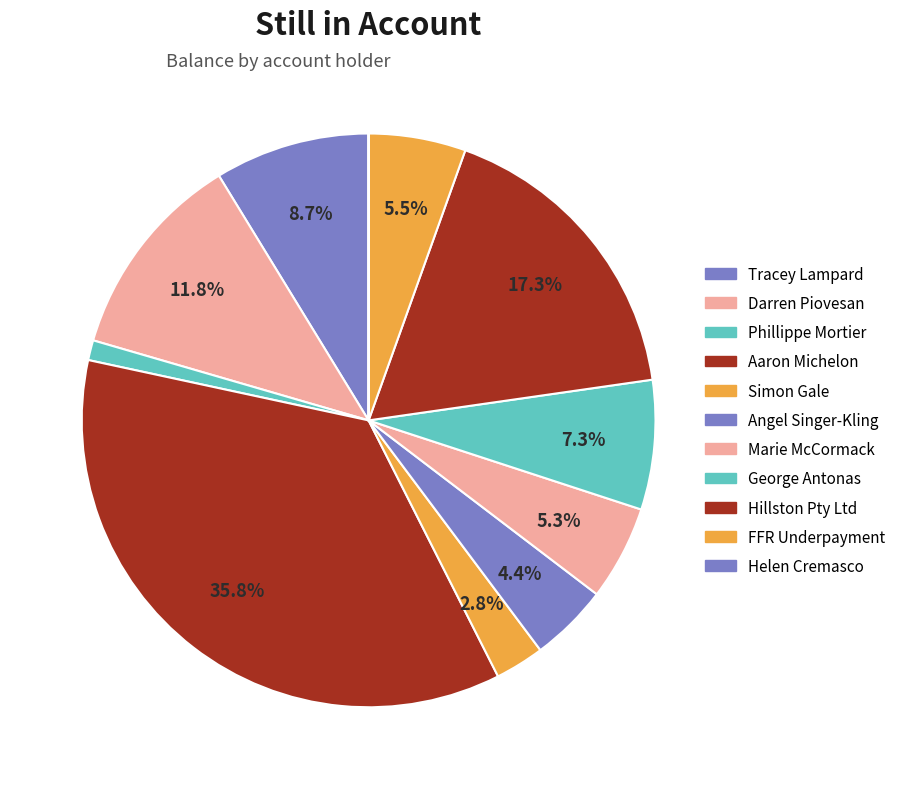

To the nearest percent, what is the difference between the largest and smallest slice percentages?

36%